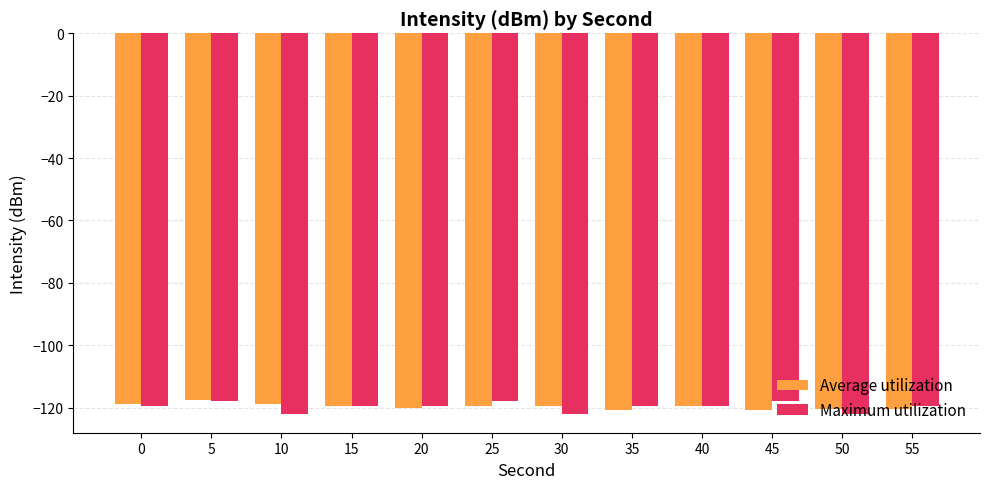

What is the minimum value shown in the chart?

-122.0